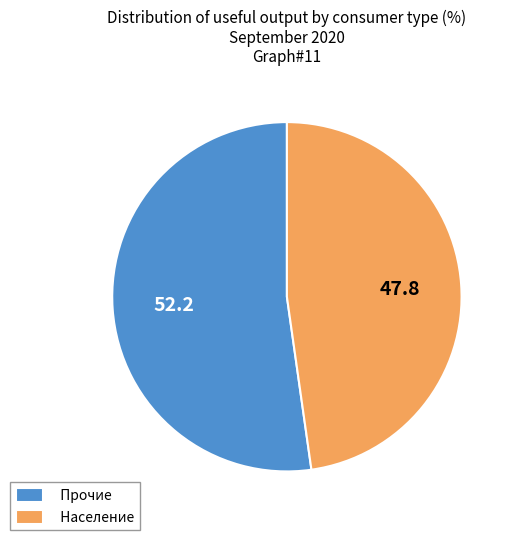

What is the largest slice in the pie chart?

Прочие